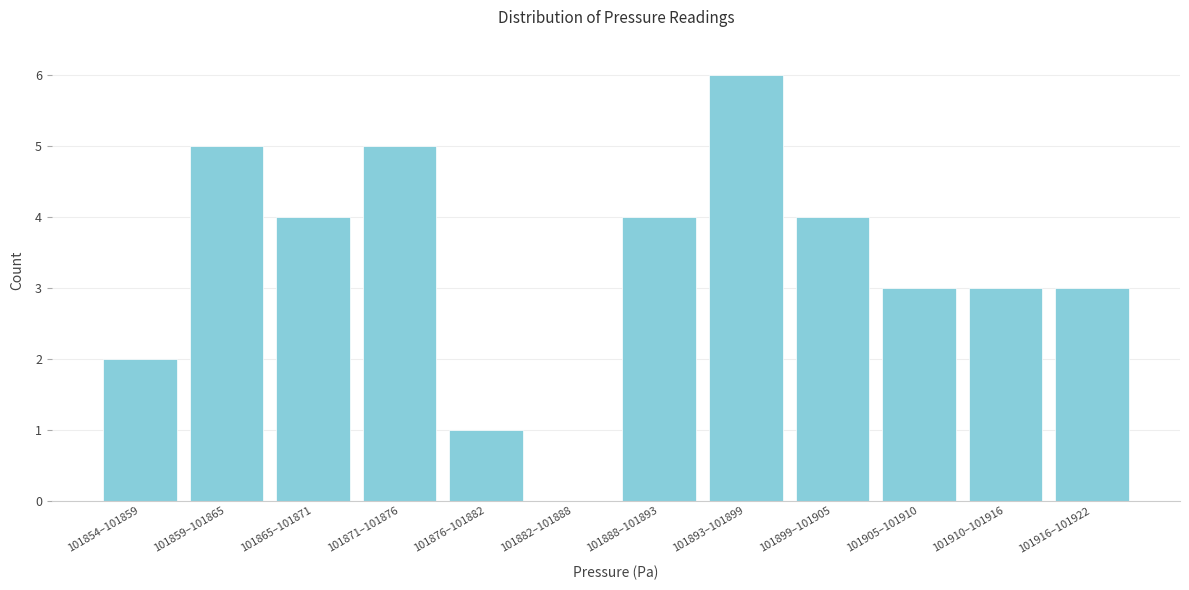

Reading right to left, list all the values displayed in this chart.

101916–101922=3	101910–101916=3	101905–101910=3	101899–101905=4	101893–101899=6	101888–101893=4	101882–101888=0	101876–101882=1	101871–101876=5	101865–101871=4	101859–101865=5	101854–101859=2